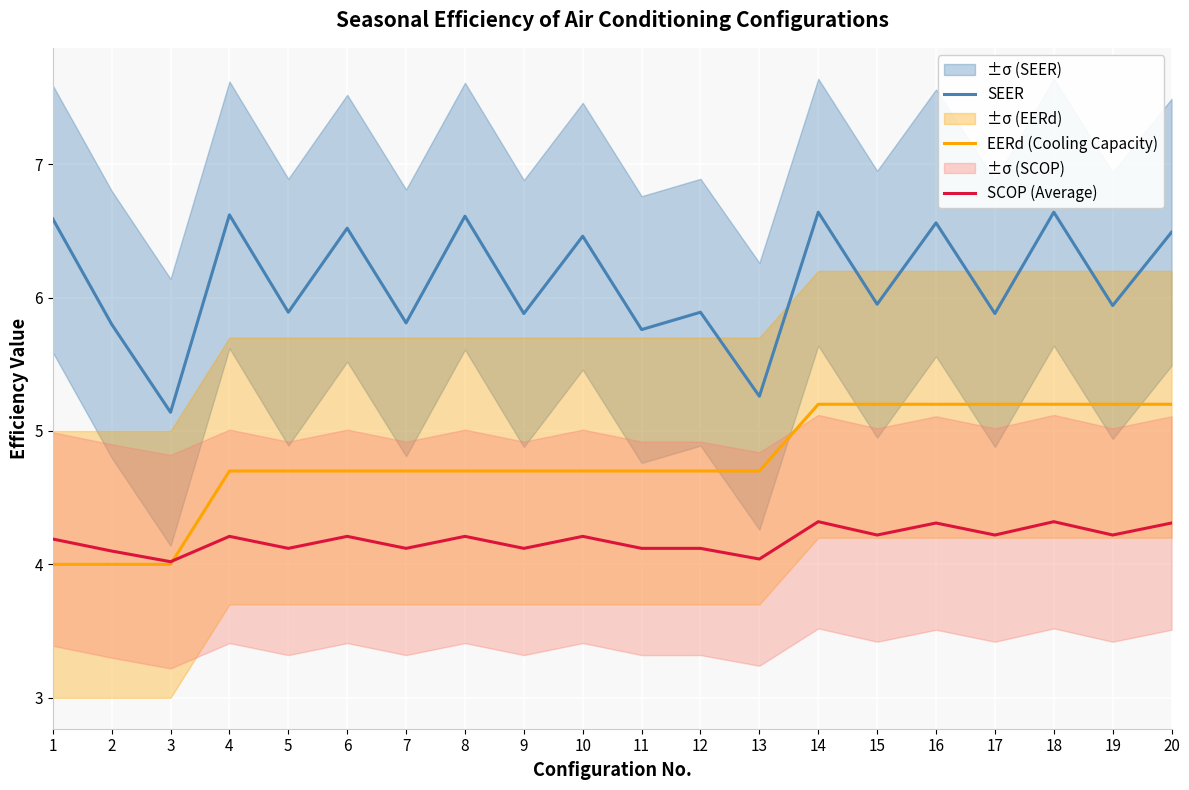

How many interior local peaks does the SEER series have?

8